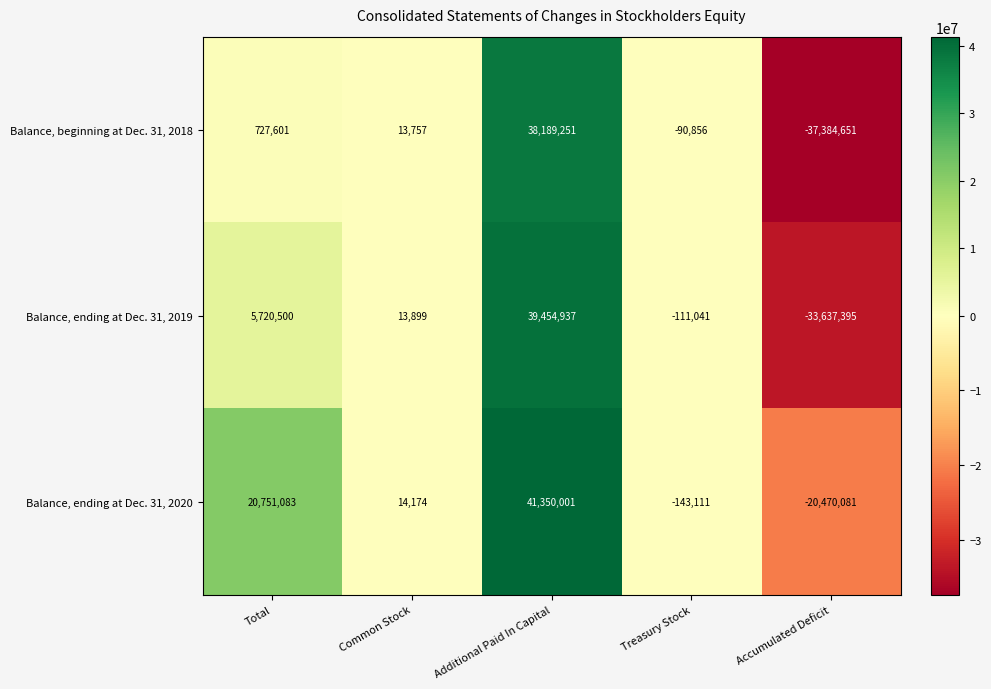

Reading right to left, extract all data points from this chart.

Balance, beginning at Dec. 31, 2018: Accumulated Deficit=-37384651	Treasury Stock=-90856	Additional Paid In Capital=38189251	Common Stock=13757	Total=727601
Balance, ending at Dec. 31, 2019: Accumulated Deficit=-33637395	Treasury Stock=-111041	Additional Paid In Capital=39454937	Common Stock=13899	Total=5720500
Balance, ending at Dec. 31, 2020: Accumulated Deficit=-20470081	Treasury Stock=-143111	Additional Paid In Capital=41350001	Common Stock=14174	Total=20751083